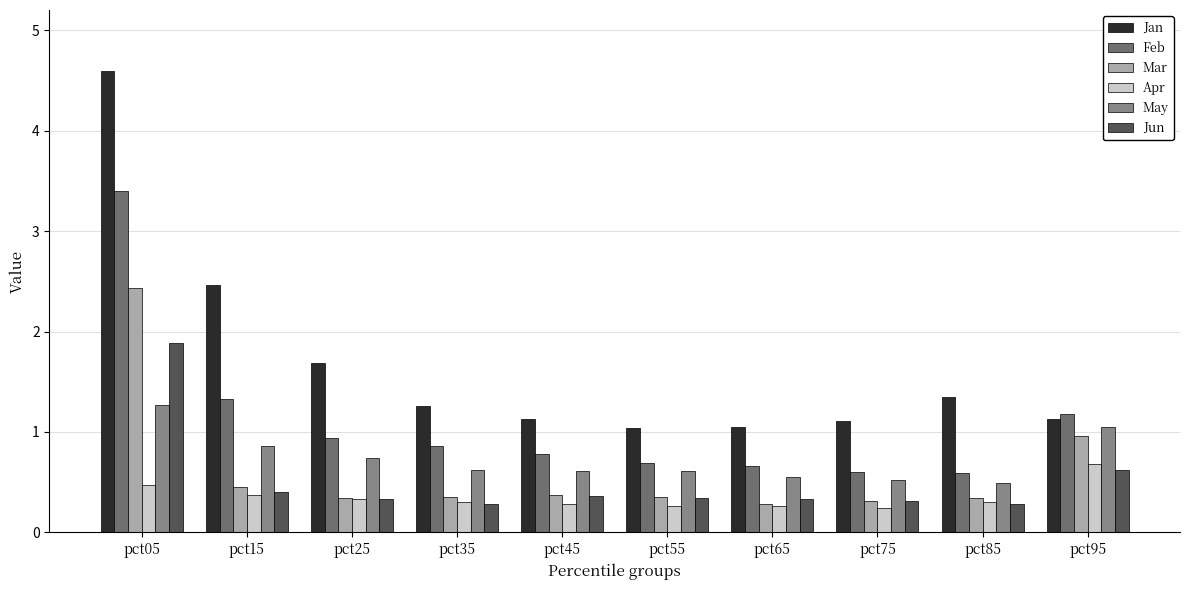

True or false: Jan has a value of 1.3 at pct35.

True